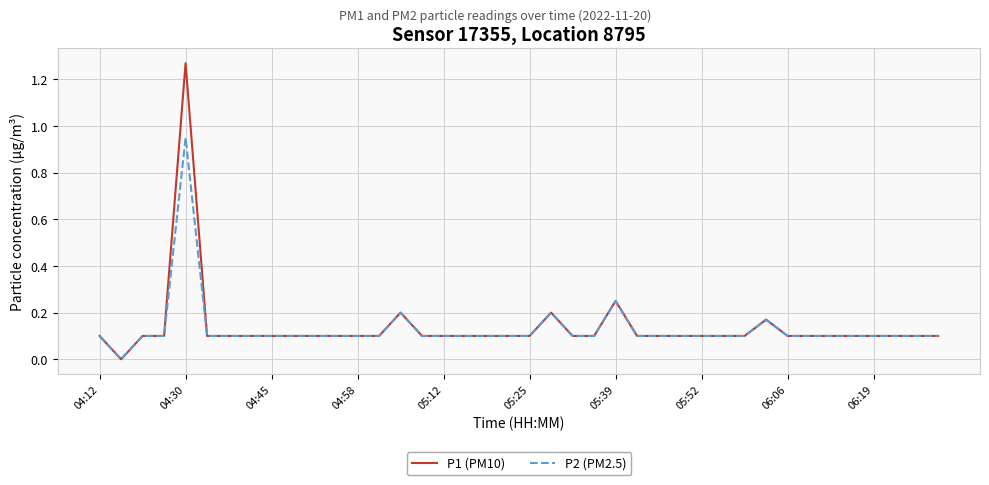

What is the average value of the P1 (PM10) series?

0.1